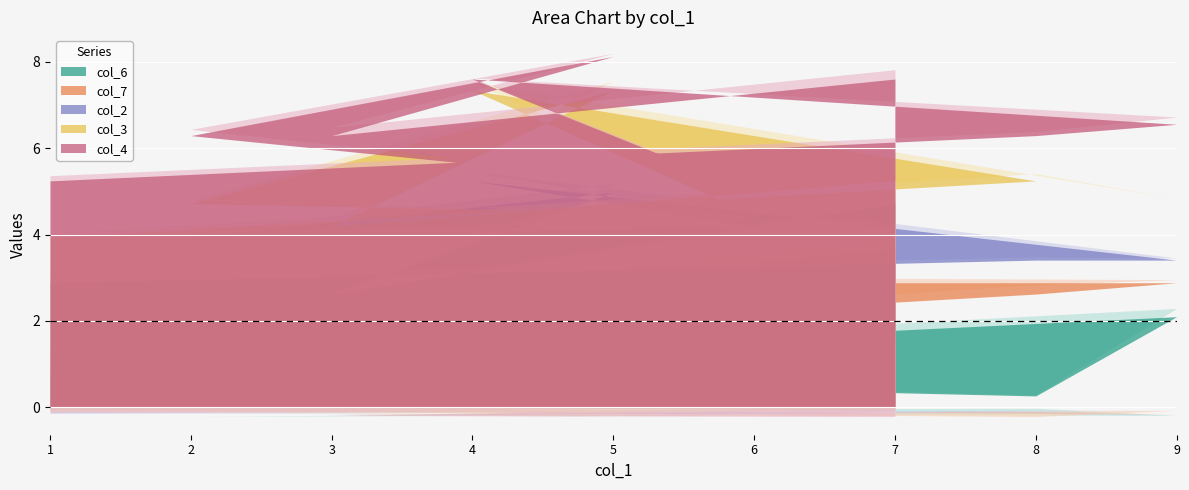

Is the value of col_3 at 7 greater than the value of col_2 at 6?

No